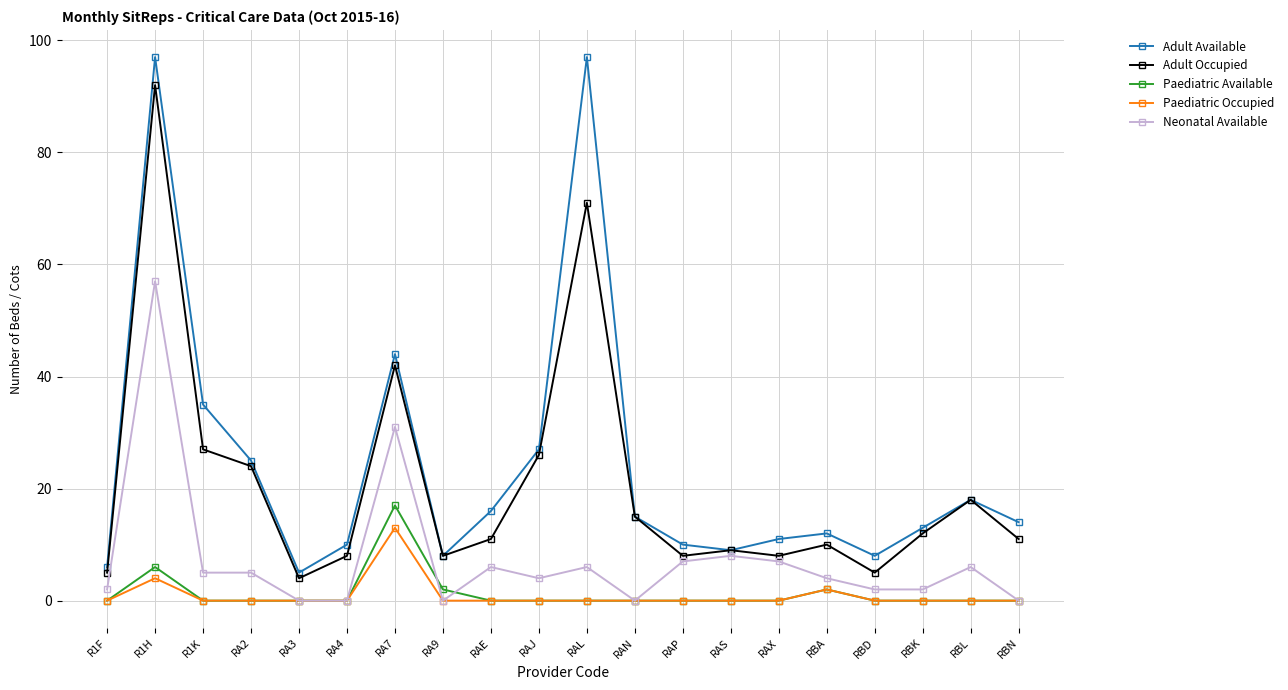

Reading left to right, list all the values displayed in this chart.

Adult Available: R1F=6	R1H=97	R1K=35	RA2=25	RA3=5	RA4=10	RA7=44	RA9=8	RAE=16	RAJ=27	RAL=97	RAN=15	RAP=10	RAS=9	RAX=11	RBA=12	RBD=8	RBK=13	RBL=18	RBN=14
Adult Occupied: R1F=5	R1H=92	R1K=27	RA2=24	RA3=4	RA4=8	RA7=42	RA9=8	RAE=11	RAJ=26	RAL=71	RAN=15	RAP=8	RAS=9	RAX=8	RBA=10	RBD=5	RBK=12	RBL=18	RBN=11
Paediatric Available: R1F=0	R1H=6	R1K=0	RA2=0	RA3=0	RA4=0	RA7=17	RA9=2	RAE=0	RAJ=0	RAL=0	RAN=0	RAP=0	RAS=0	RAX=0	RBA=2	RBD=0	RBK=0	RBL=0	RBN=0
Paediatric Occupied: R1F=0	R1H=4	R1K=0	RA2=0	RA3=0	RA4=0	RA7=13	RA9=0	RAE=0	RAJ=0	RAL=0	RAN=0	RAP=0	RAS=0	RAX=0	RBA=2	RBD=0	RBK=0	RBL=0	RBN=0
Neonatal Available: R1F=2	R1H=57	R1K=5	RA2=5	RA3=0	RA4=0	RA7=31	RA9=0	RAE=6	RAJ=4	RAL=6	RAN=0	RAP=7	RAS=8	RAX=7	RBA=4	RBD=2	RBK=2	RBL=6	RBN=0